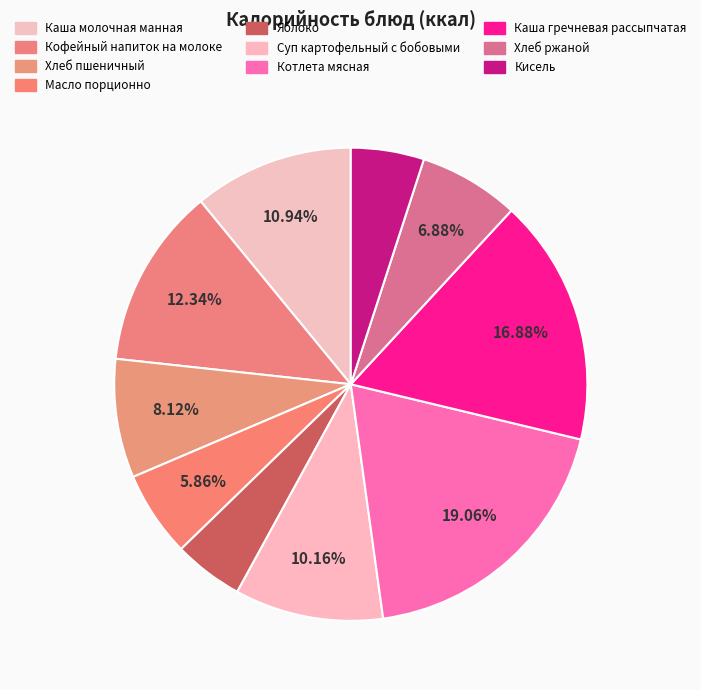

Approximately how many times larger is the value at Кисель compared to Масло порционно?

0.9